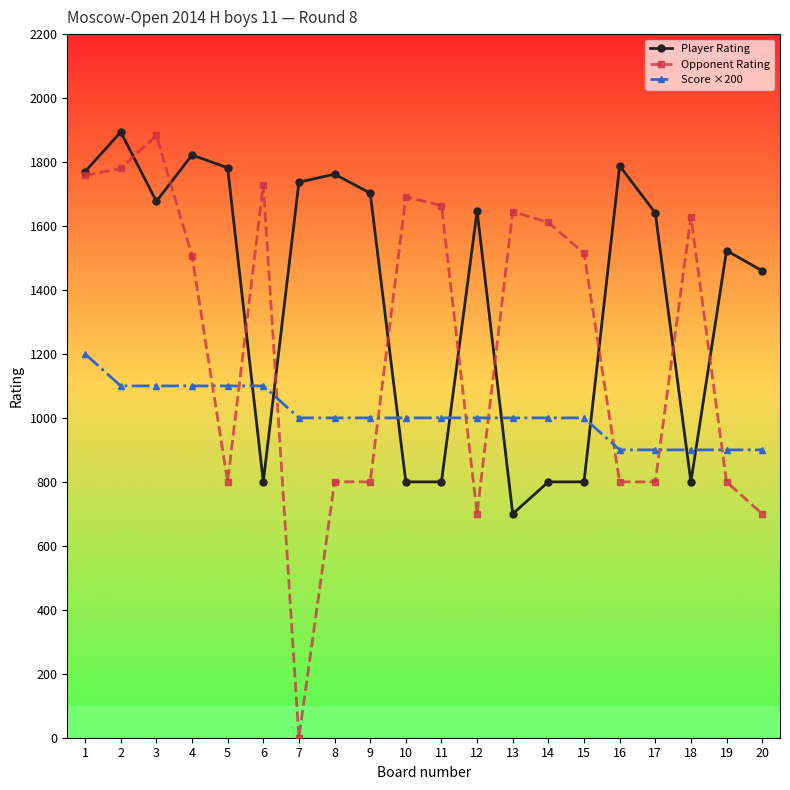

What are all the series names shown in the legend?

Player Rating, Opponent Rating, Score ×200